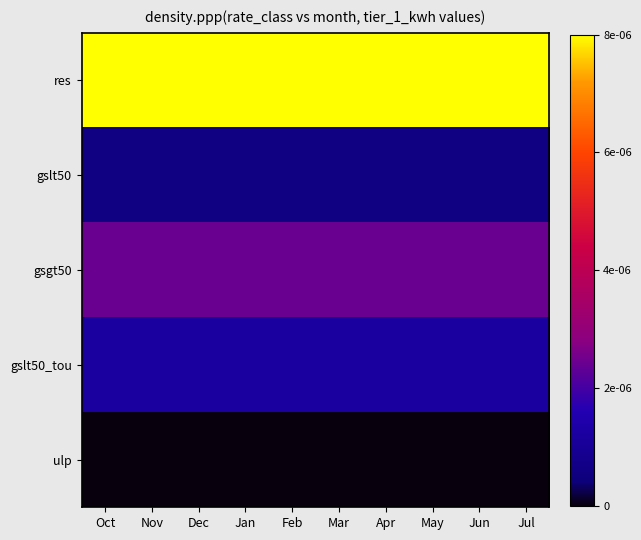

Reading right to left, extract all data points from this chart.

res: Jul=0.0	Jun=0.0	May=0.0	Apr=0.0	Mar=0.0	Feb=0.0	Jan=0.0	Dec=0.0	Nov=0.0	Oct=0.0
gslt50: Jul=0.0	Jun=0.0	May=0.0	Apr=0.0	Mar=0.0	Feb=0.0	Jan=0.0	Dec=0.0	Nov=0.0	Oct=0.0
gsgt50: Jul=0.0	Jun=0.0	May=0.0	Apr=0.0	Mar=0.0	Feb=0.0	Jan=0.0	Dec=0.0	Nov=0.0	Oct=0.0
gslt50_tou: Jul=0.0	Jun=0.0	May=0.0	Apr=0.0	Mar=0.0	Feb=0.0	Jan=0.0	Dec=0.0	Nov=0.0	Oct=0.0
ulp: Jul=0.0	Jun=0.0	May=0.0	Apr=0.0	Mar=0.0	Feb=0.0	Jan=0.0	Dec=0.0	Nov=0.0	Oct=0.0